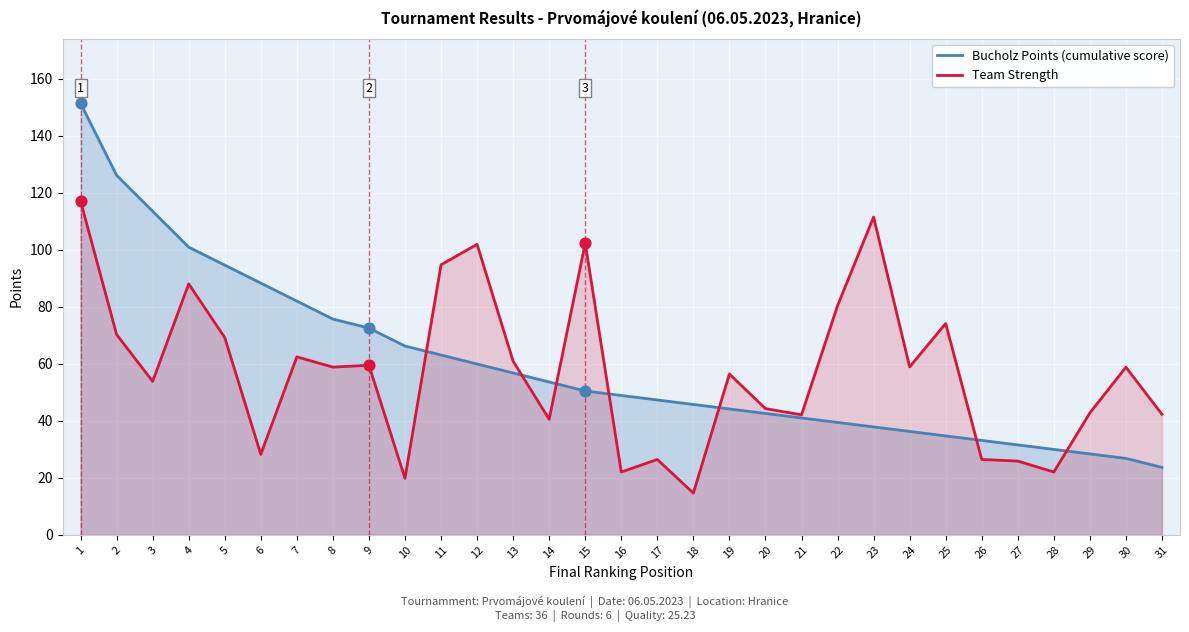

Which series reaches the minimum Y coordinate?

Team Strength